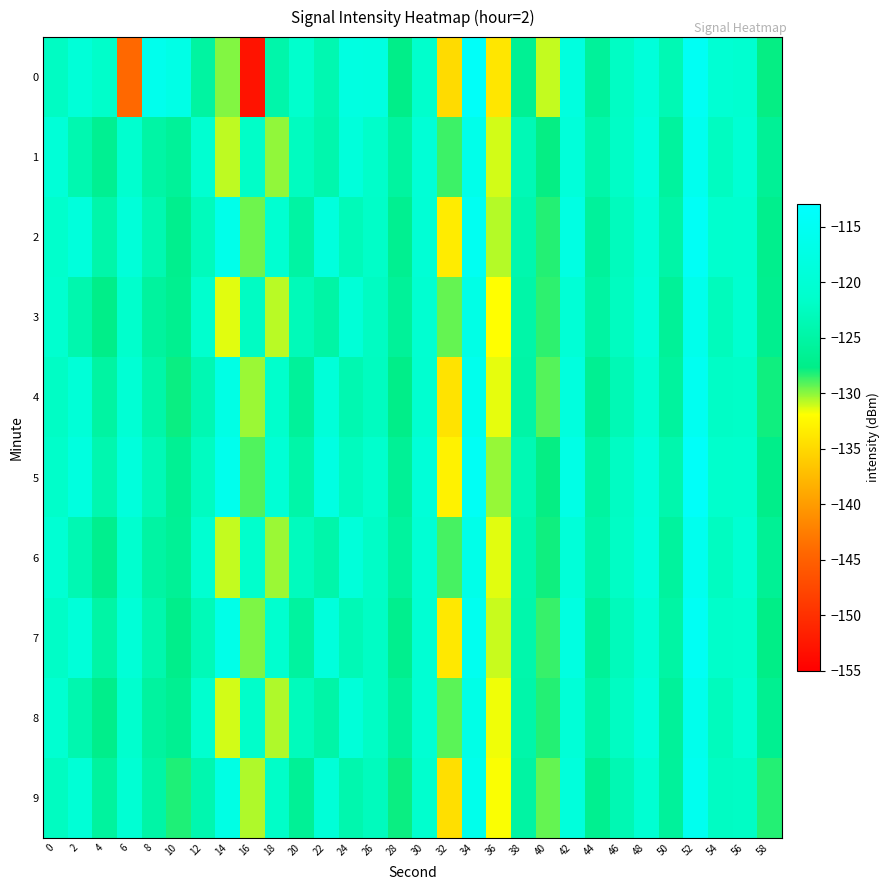

Which series has the largest total across all categories?

5